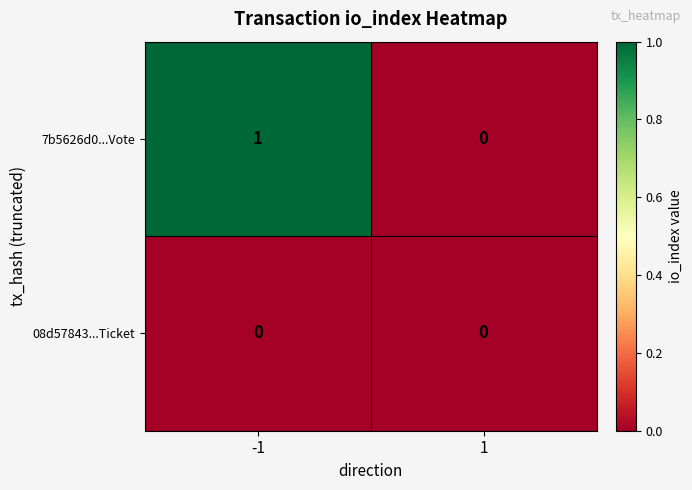

Rank the categories by 7b5626d0...Vote value from lowest to highest.

1, -1